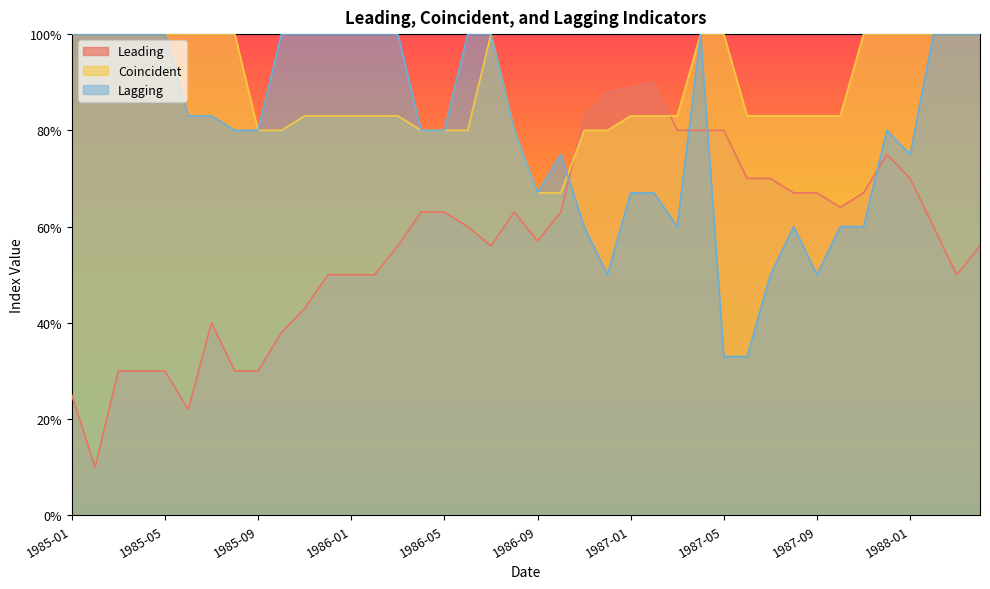

What is the sum of all Lagging values?

3213